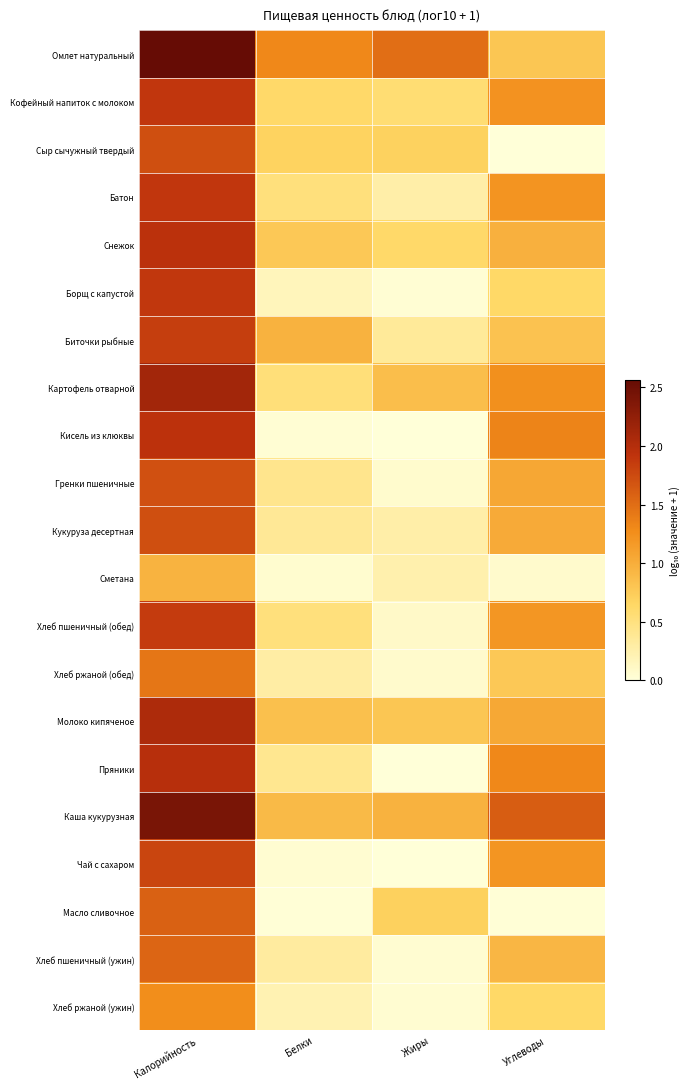

Reading right to left, what are all the values shown in this chart?

Омлет натуральный: Углеводы=0.8	Жиры=1.5	Белки=1.3	Калорийность=2.6
Кофейный напиток с молоком: Углеводы=1.2	Жиры=0.6	Белки=0.6	Калорийность=1.9
Сыр сычужный твердый: Углеводы=0.0	Жиры=0.7	Белки=0.7	Калорийность=1.7
Батон: Углеводы=1.2	Жиры=0.3	Белки=0.5	Калорийность=1.9
Снежок: Углеводы=1.0	Жиры=0.6	Белки=0.8	Калорийность=1.9
Борщ с капустой: Углеводы=0.6	Жиры=0.0	Белки=0.2	Калорийность=1.9
Биточки рыбные: Углеводы=0.8	Жиры=0.4	Белки=1.0	Калорийность=1.8
Картофель отварной: Углеводы=1.2	Жиры=0.9	Белки=0.5	Калорийность=2.1
Кисель из клюквы: Углеводы=1.3	Жиры=0.0	Белки=0.0	Калорийность=1.9
Гренки пшеничные: Углеводы=1.1	Жиры=0.1	Белки=0.4	Калорийность=1.7
Кукуруза десертная: Углеводы=1.0	Жиры=0.3	Белки=0.4	Калорийность=1.7
Сметана: Углеводы=0.1	Жиры=0.2	Белки=0.1	Калорийность=1.0
Хлеб пшеничный (обед): Углеводы=1.2	Жиры=0.1	Белки=0.5	Калорийность=1.9
Хлеб ржаной (обед): Углеводы=0.8	Жиры=0.1	Белки=0.3	Калорийность=1.4
Молоко кипяченое: Углеводы=1.0	Жиры=0.8	Белки=0.9	Калорийность=2.1
Пряники: Углеводы=1.3	Жиры=0.0	Белки=0.4	Калорийность=2.0
Каша кукурузная: Углеводы=1.6	Жиры=1.0	Белки=0.9	Калорийность=2.4
Чай с сахаром: Углеводы=1.2	Жиры=0.0	Белки=0.0	Калорийность=1.8
Масло сливочное: Углеводы=0.0	Жиры=0.7	Белки=0.0	Калорийность=1.6
Хлеб пшеничный (ужин): Углеводы=0.9	Жиры=0.0	Белки=0.3	Калорийность=1.6
Хлеб ржаной (ужин): Углеводы=0.6	Жиры=0.0	Белки=0.2	Калорийность=1.3